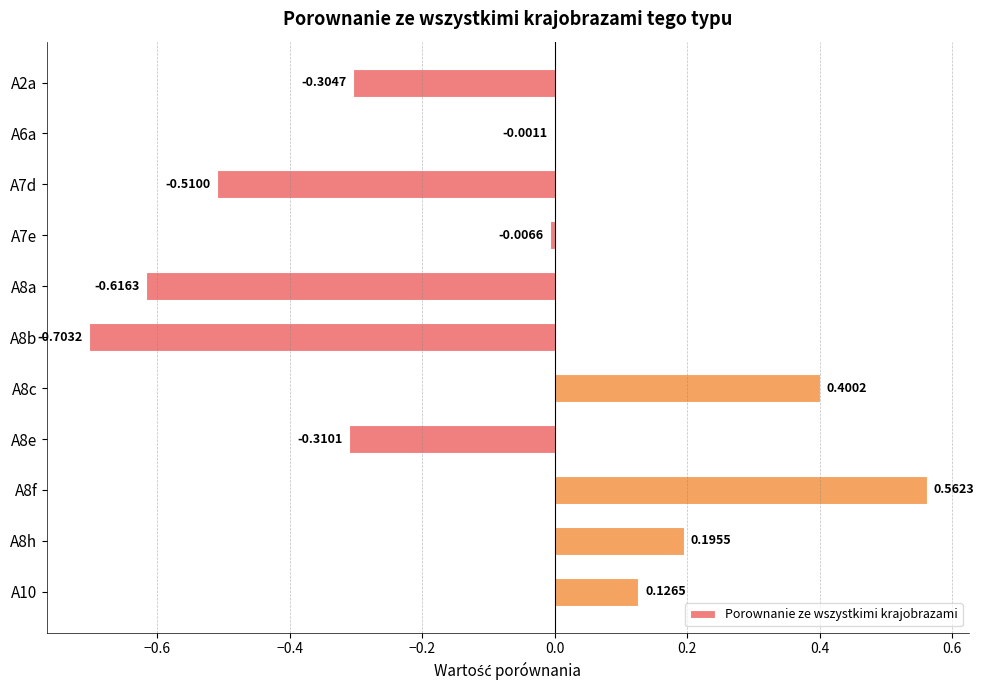

Between A2a and A7e, which is larger?

A7e